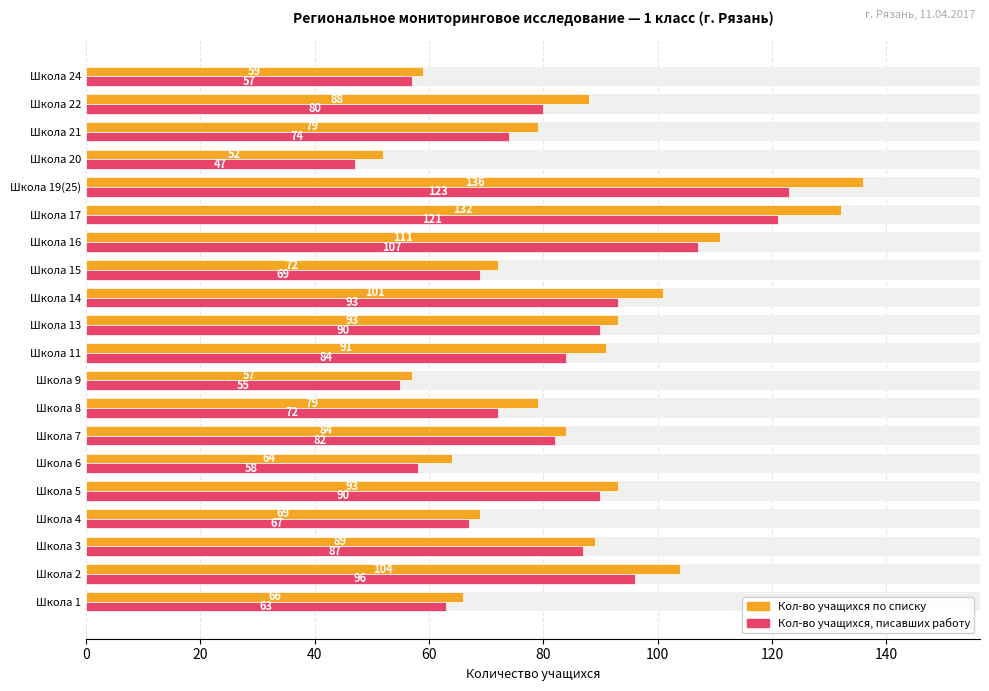

What is the difference between the highest and lowest values at Школа 6?

6